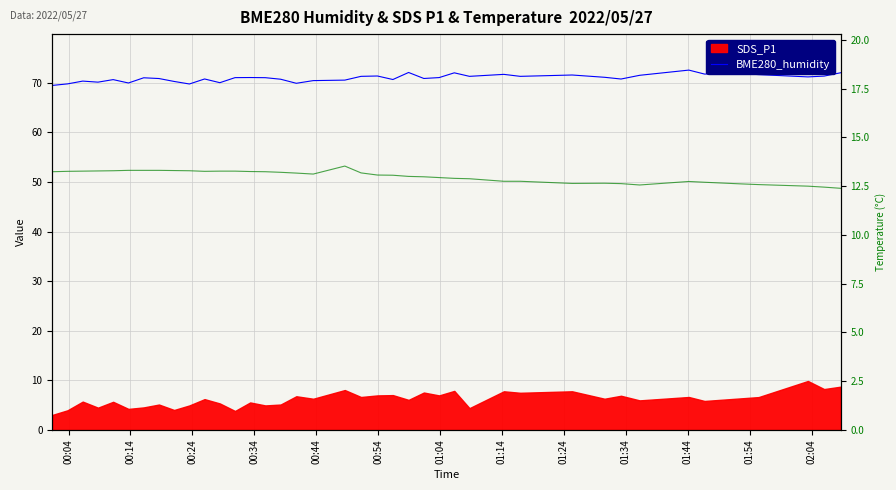

Is the value of BME280_humidity at 39 greater than the value of BME280_temperature at 39?

Yes